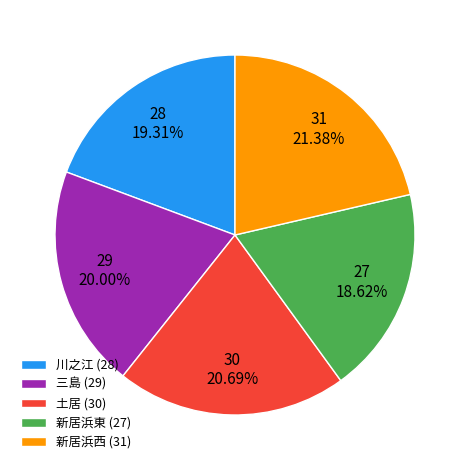

Approximately how many times larger is the value at 新居浜西 (31) compared to 三島 (29)?

1.1